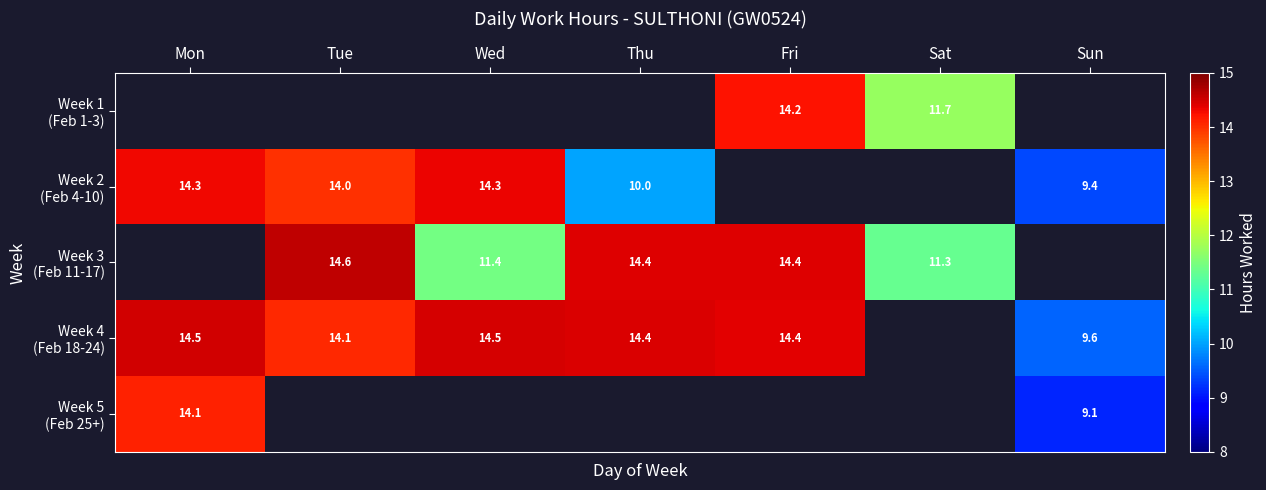

What is the sum of the Week 4 (Feb 18-24) values at Sun and Mon?

24.1